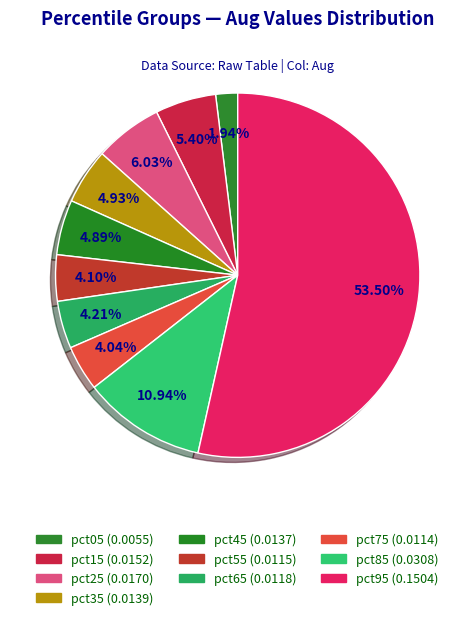

Rank the categories by value from lowest to highest.

pct05, pct75, pct55, pct65, pct45, pct35, pct15, pct25, pct85, pct95